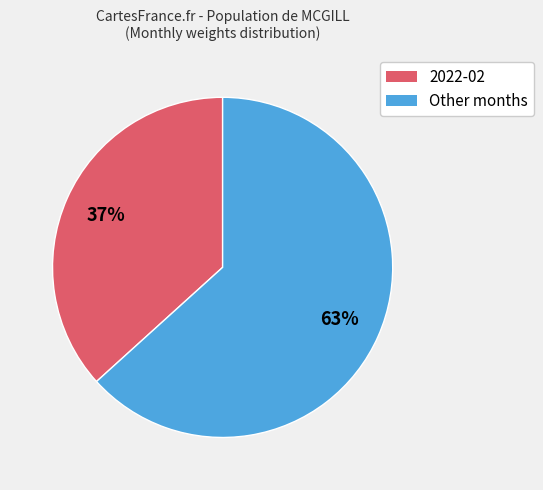

Does any single category account for the majority?

Yes